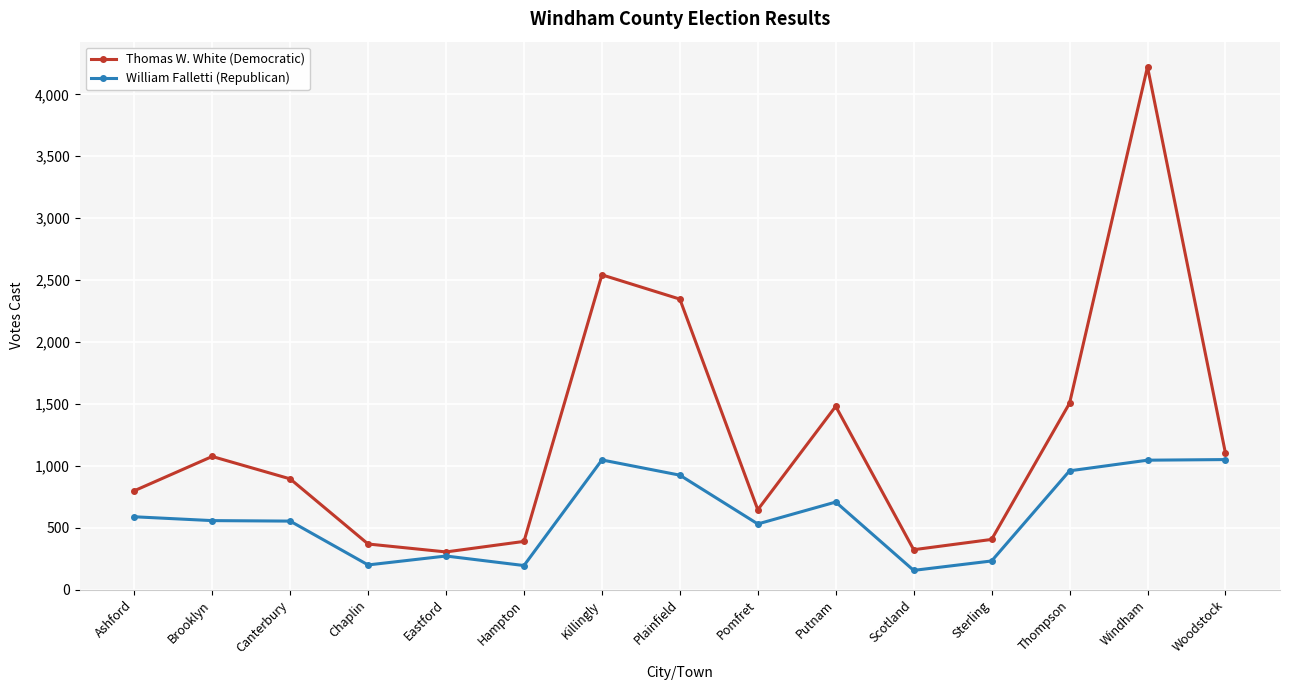

What is the total value across all series at Hampton?

583